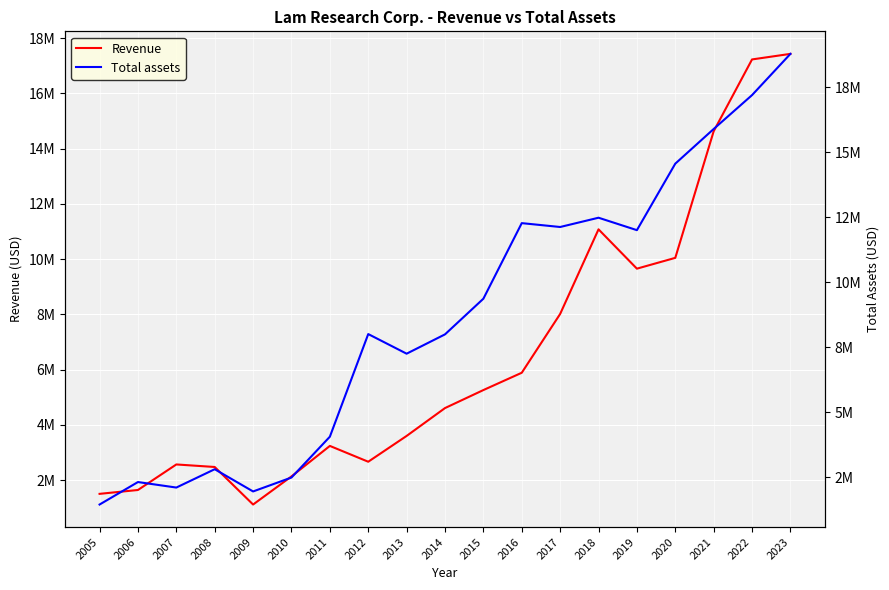

What is the minimum value shown in the chart?

1115946